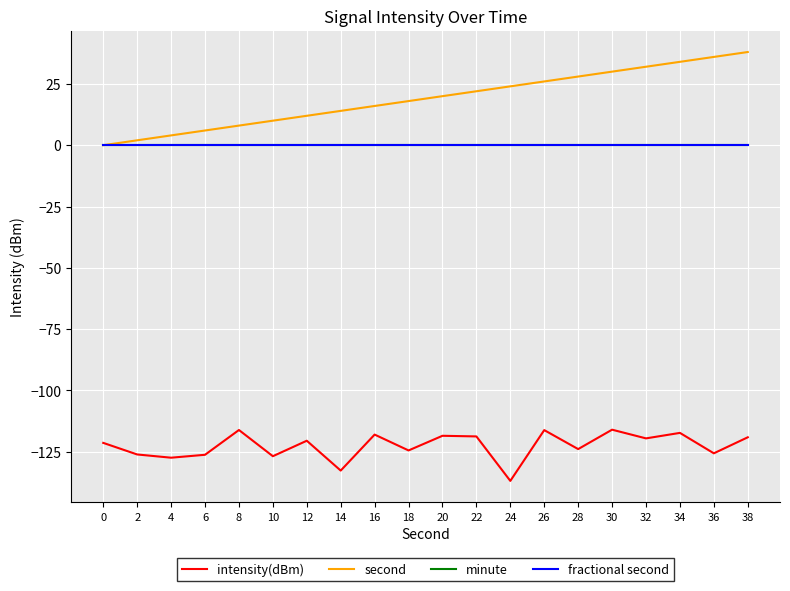

Is the value of second at 14 greater than the value of fractional second at 10?

Yes